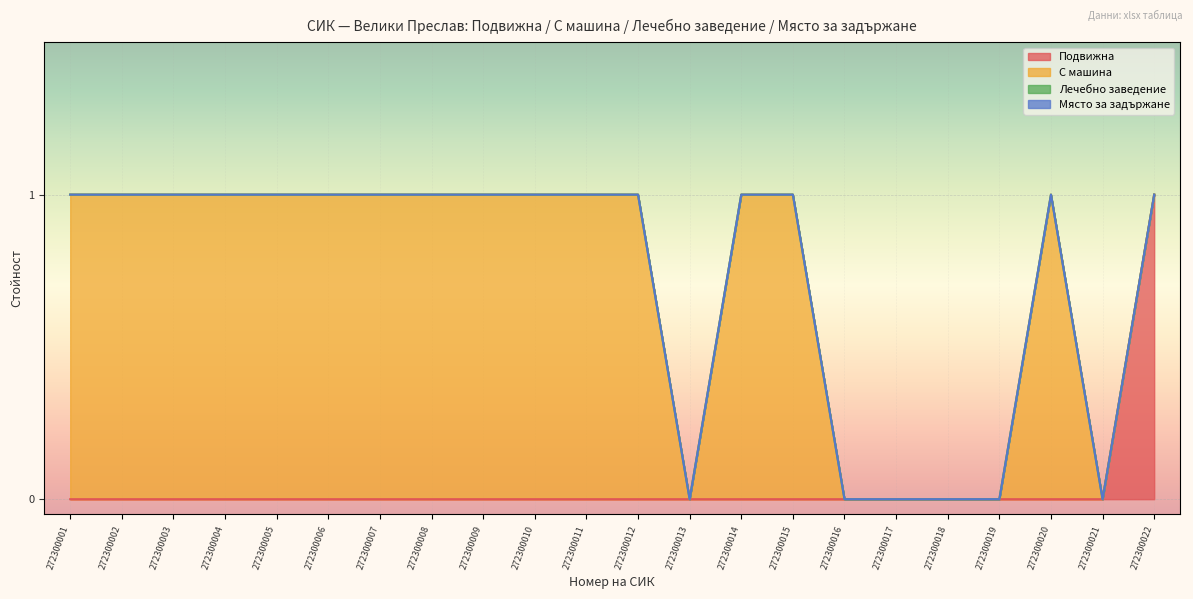

True or false: Подвижна and Лечебно заведение intersect in this chart.

False